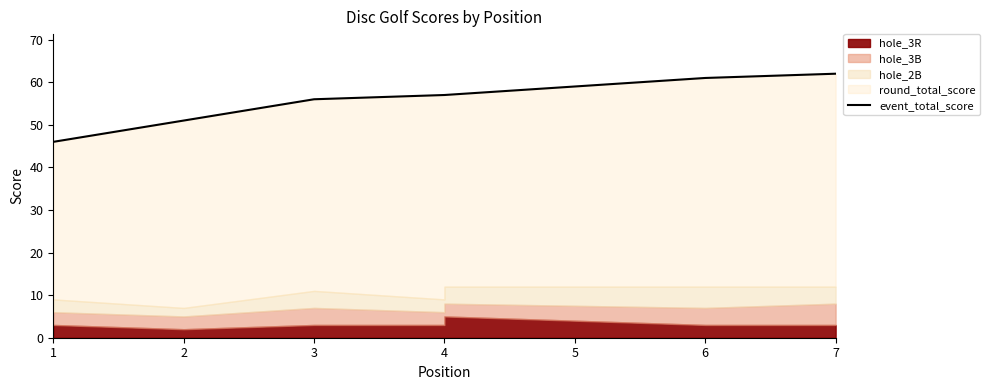

At which label is the value closest to 54?

3